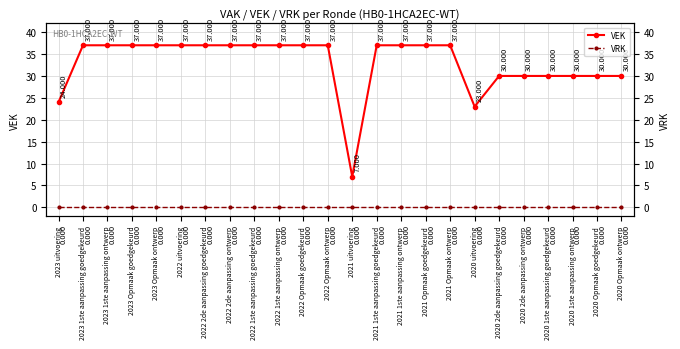

Rank the series at 2022 1ste aanpassing ontwerp from lowest to highest value.

VRK, VEK